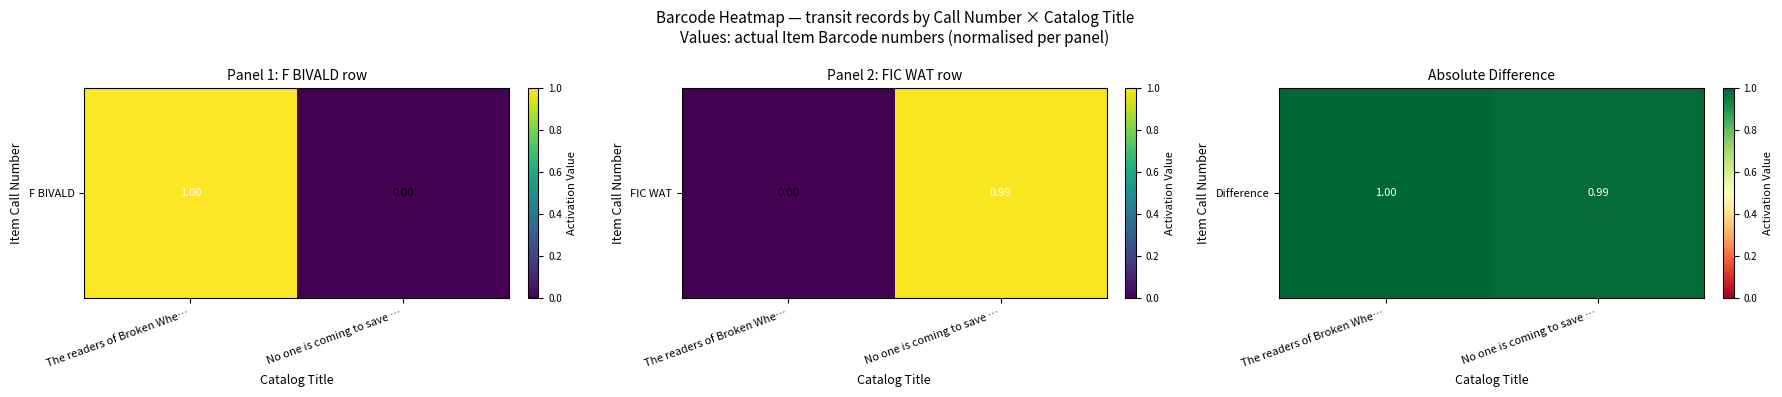

What is the approximate value at No one is coming to save …?

1.0